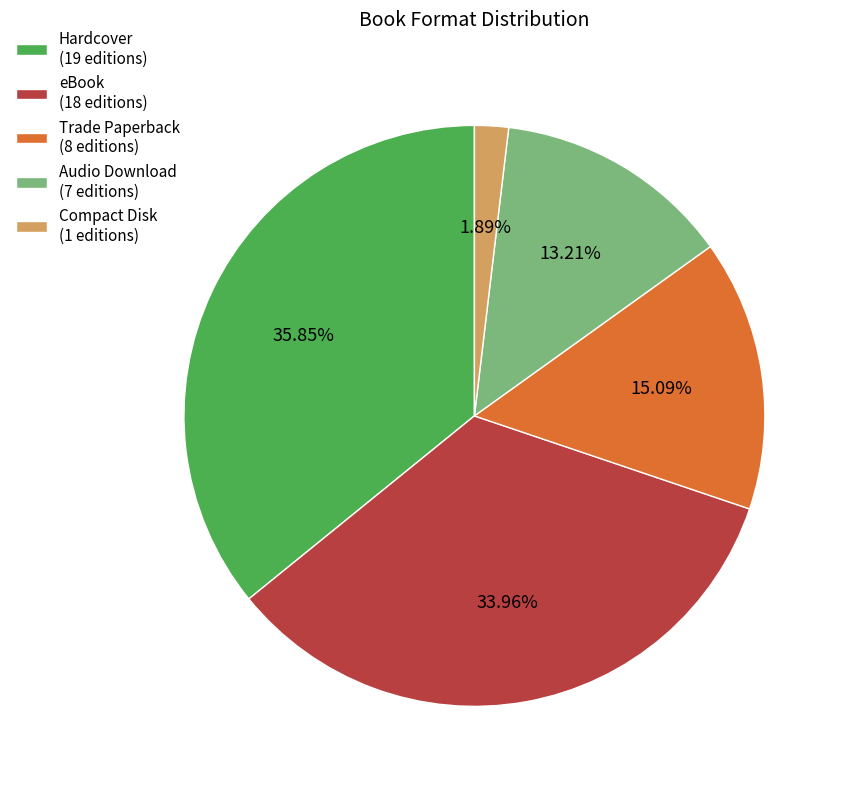

What percentage do Trade Paperback and Audio Download together represent?

28.3%